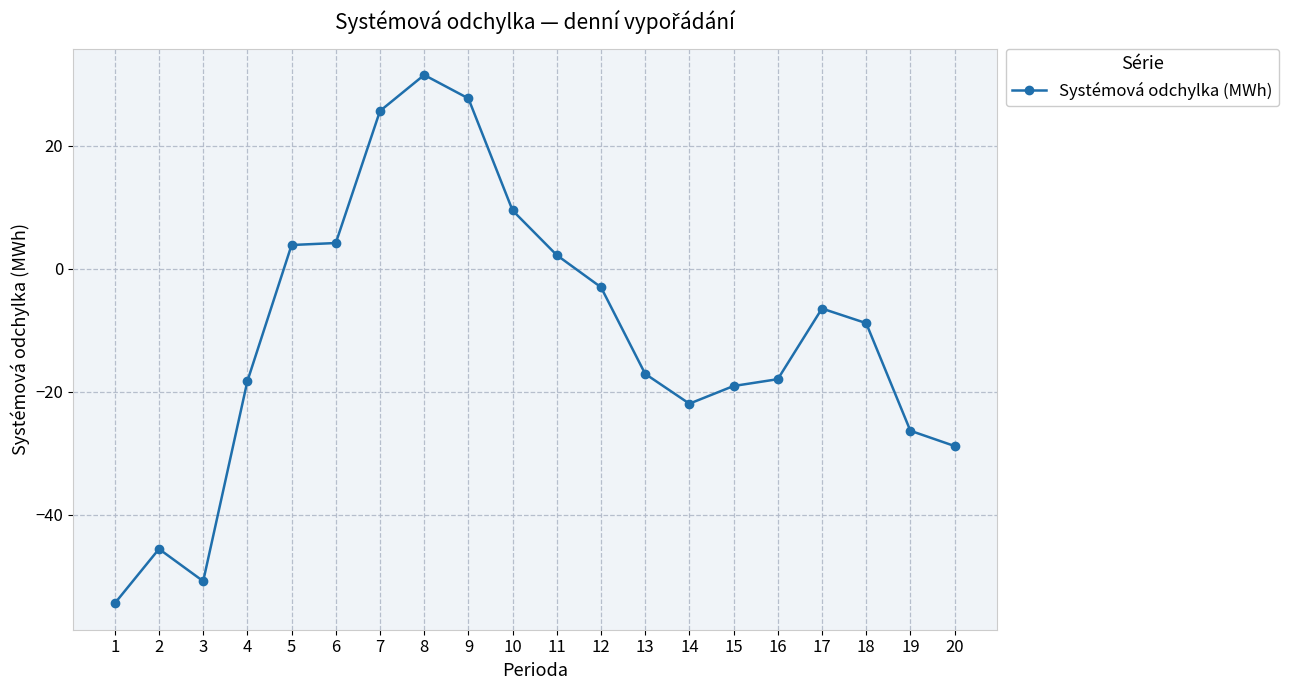

What is the sum of all values?

-214.1